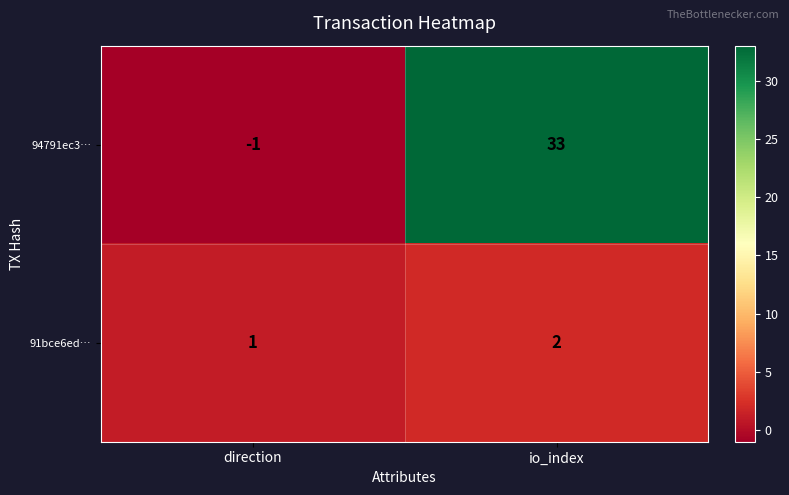

At which label is 94791ec3… closest to 16?

direction